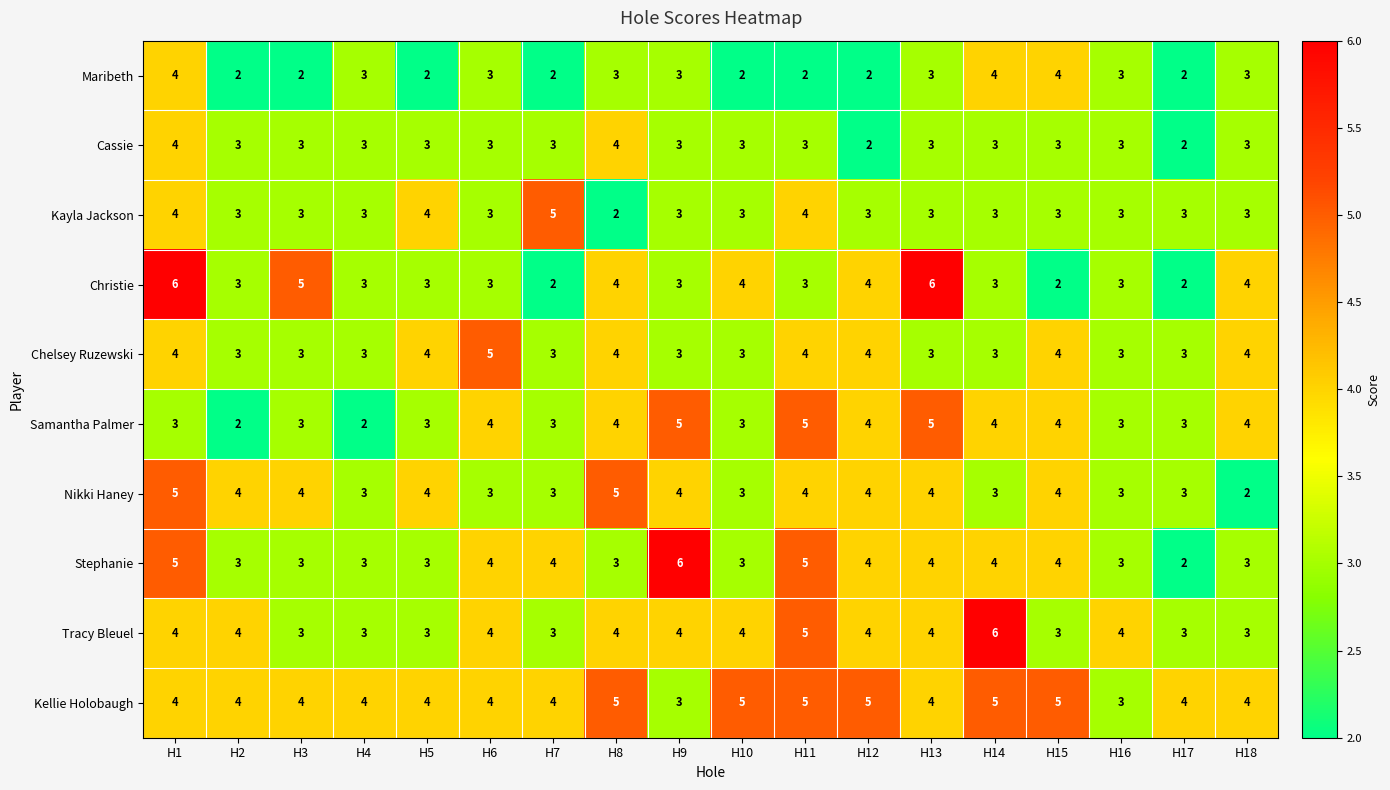

Is it true that Nikki Haney equals 5 at H6?

False